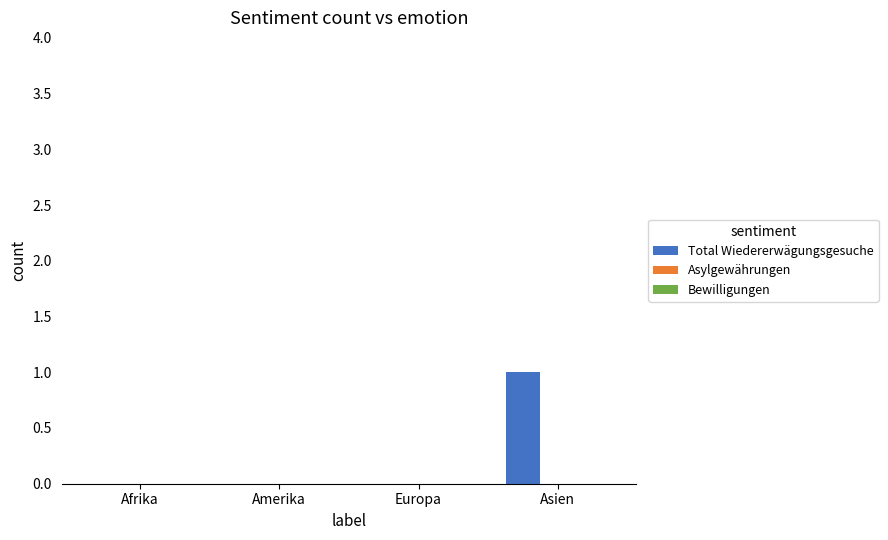

Between Asien and Afrika, which is larger?

Asien